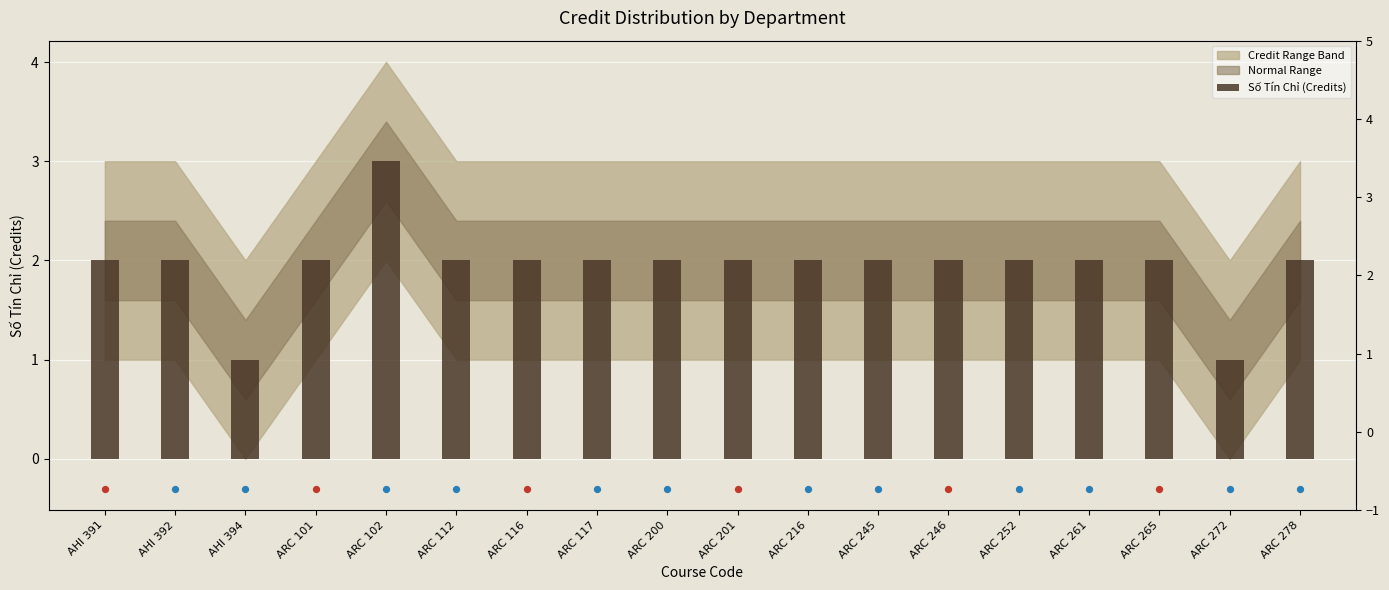

Which has a higher value, ARC 101 or ARC 252?

ARC 101